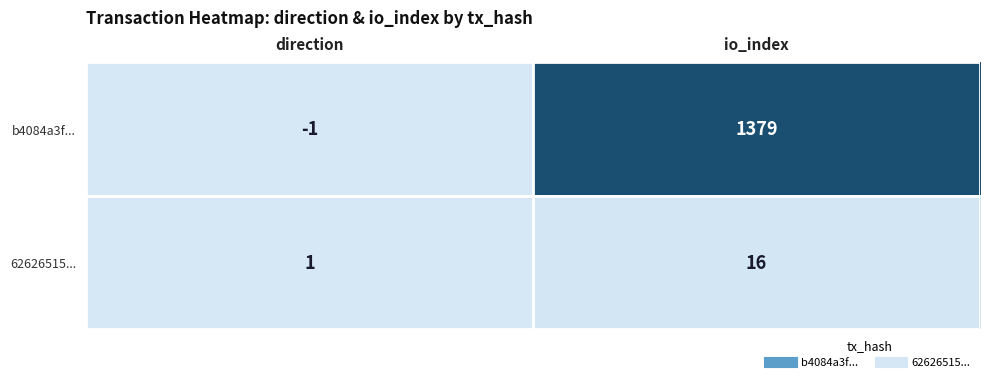

Reading left to right, extract all data points from this chart.

b4084a3f...: -1	1379
62626515...: 1	16